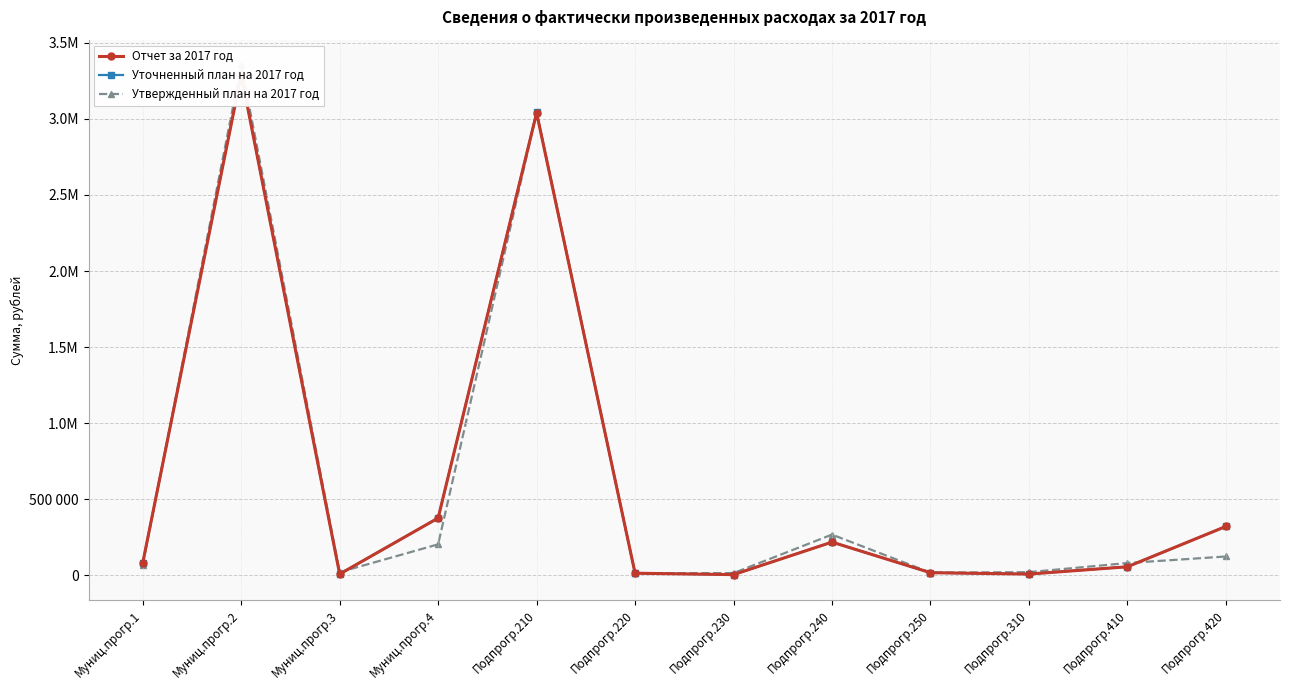

At how many categories does at least one series exceed 968270?

2